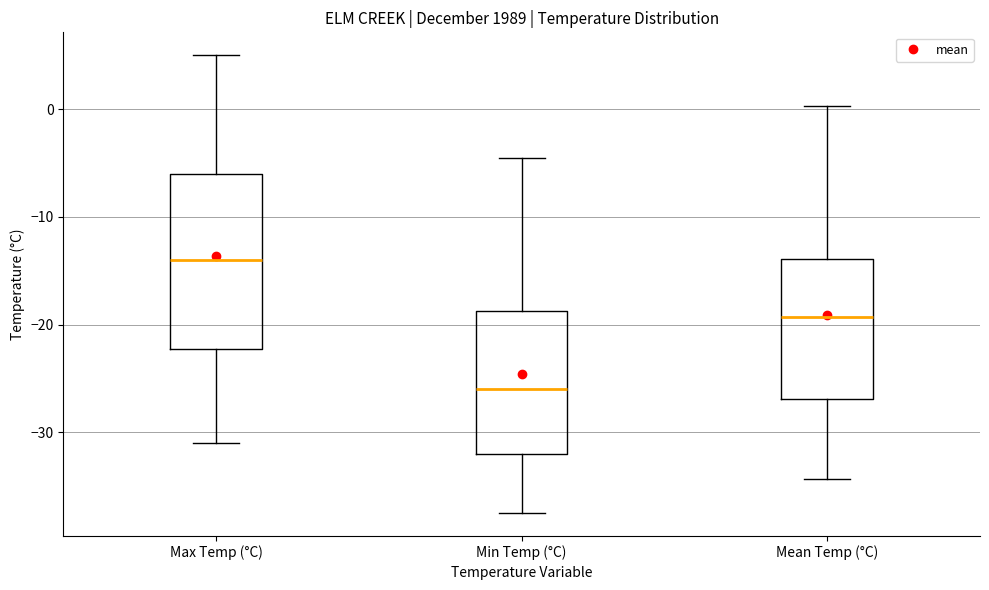

Which box's median line is the highest?

Max Temp (°C)